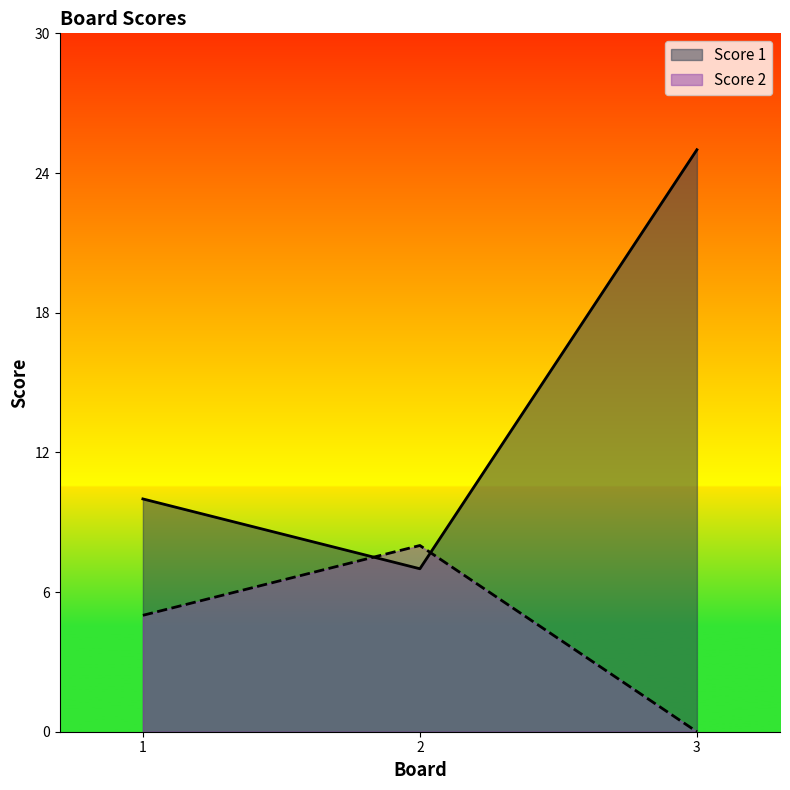

What is the average value of the Score 1 series?

14